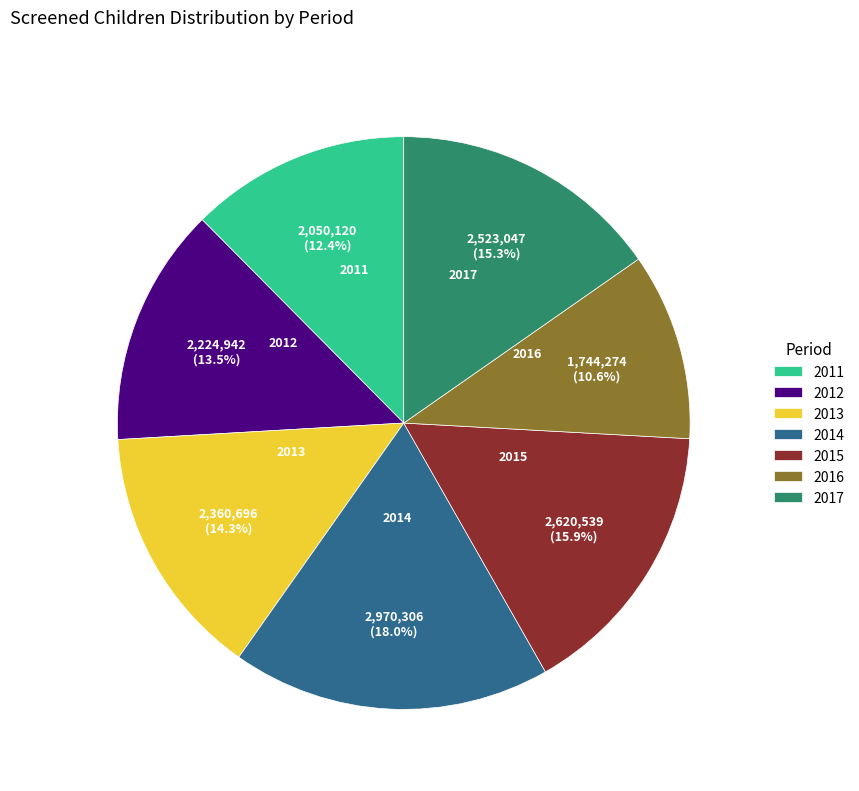

How many segments does this pie chart have?

7